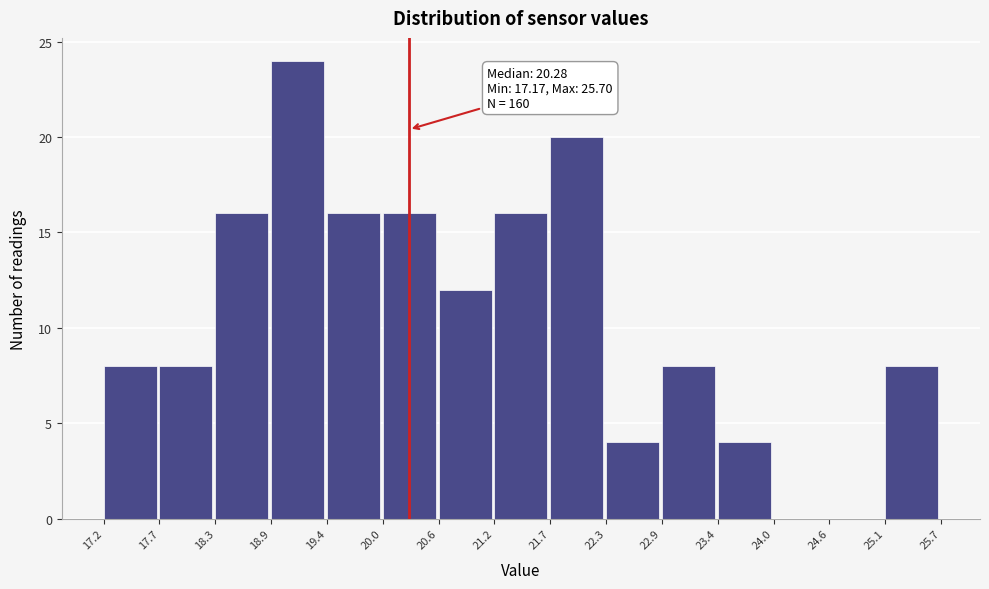

Which range on the x-axis has the tallest bar?

18.9 to 19.4